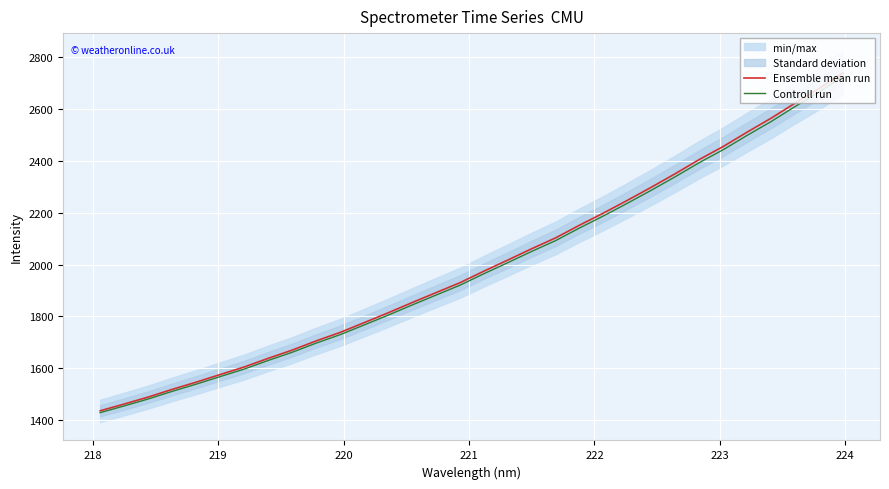

True or false: Controll run has a value of 2646.3 at 219.

False